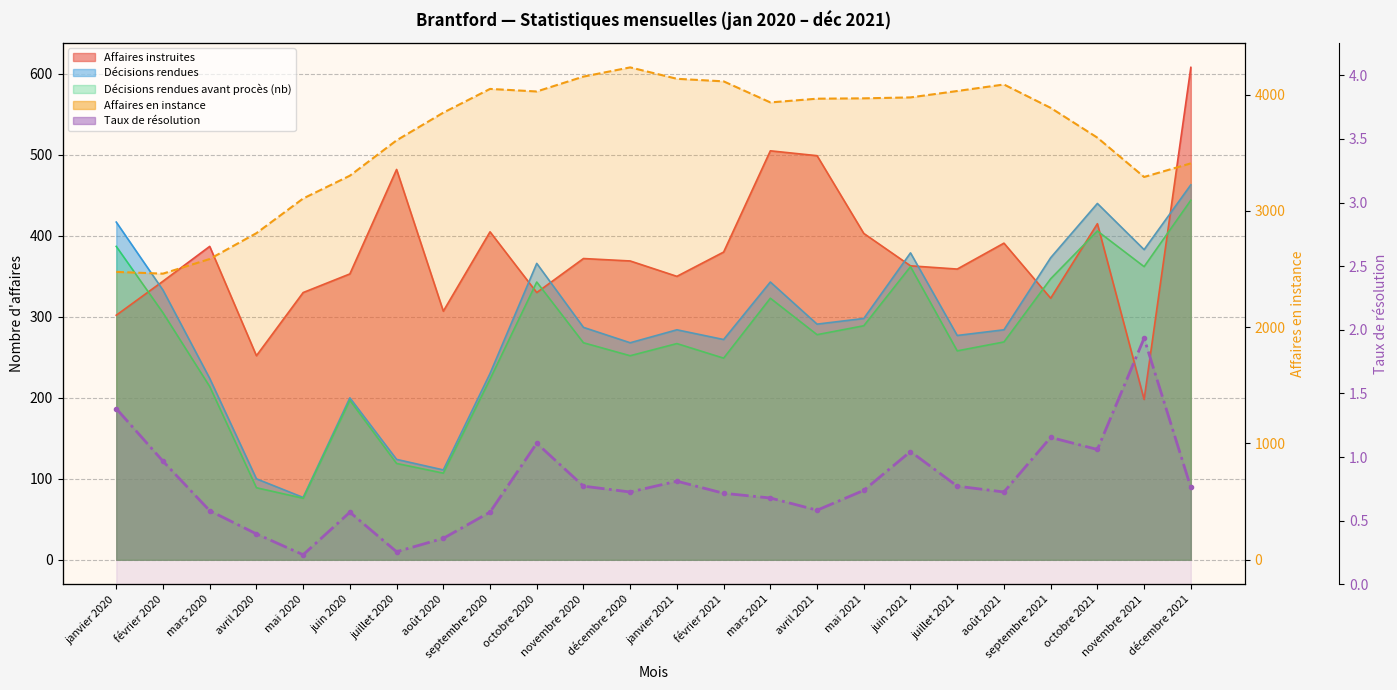

True or false: the data shows 0.9 at septembre 2020.

False